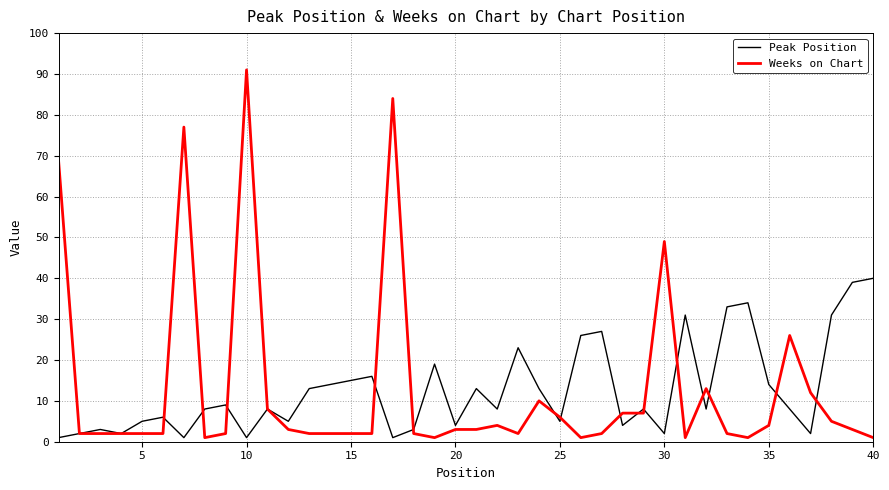

List the series in order of their peak value, highest first.

Weeks on Chart, Peak Position